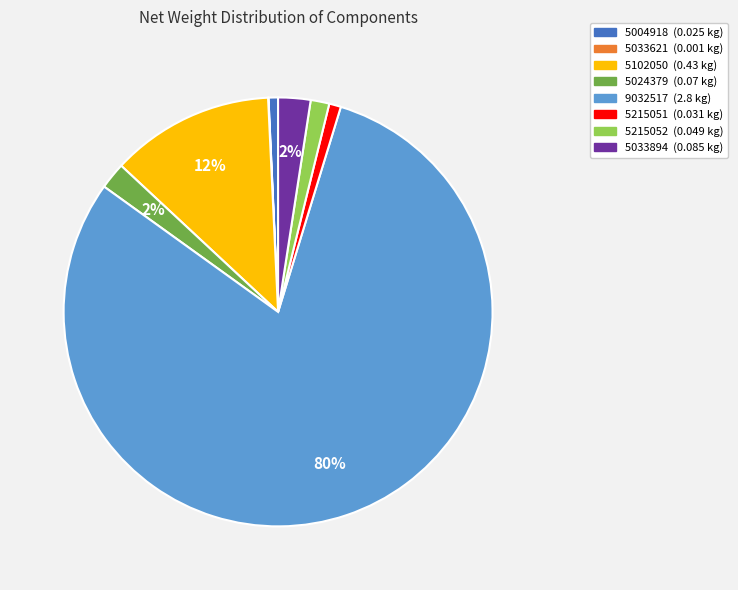

What percentage is the 5215052 slice, to the nearest percent?

1%